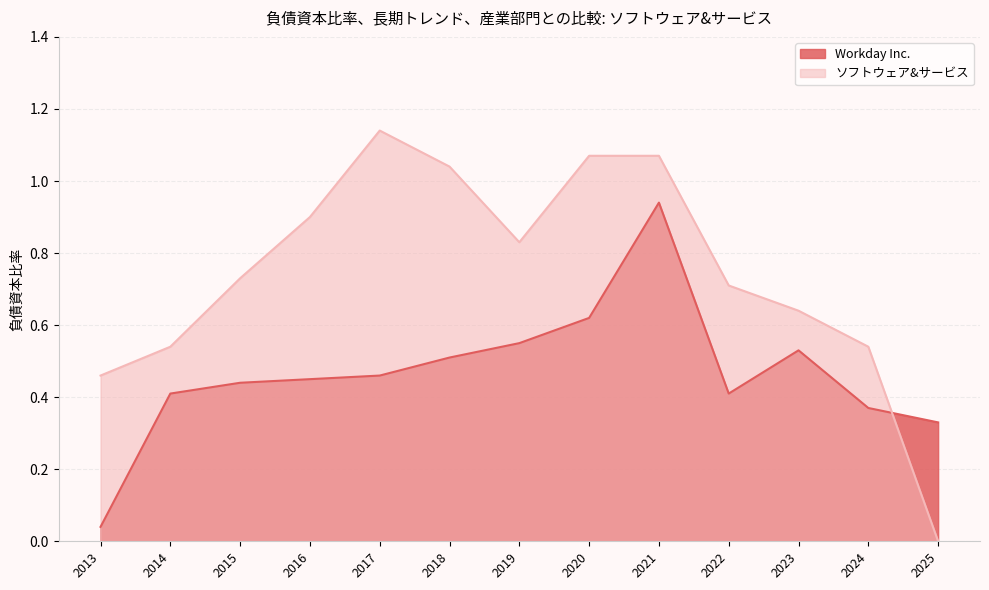

Is it true that ソフトウェア&サービス equals 0.2 at 2013?

False